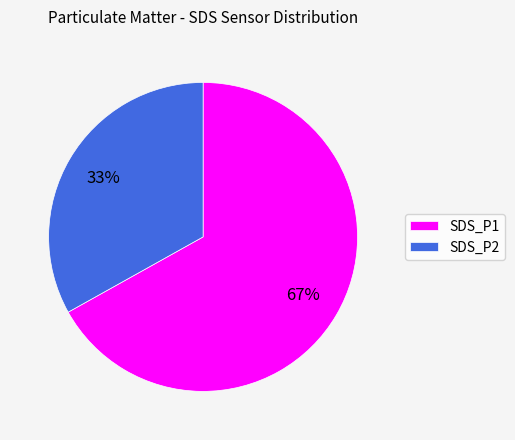

True or false: SDS_P1 accounts for 56% of the total.

False